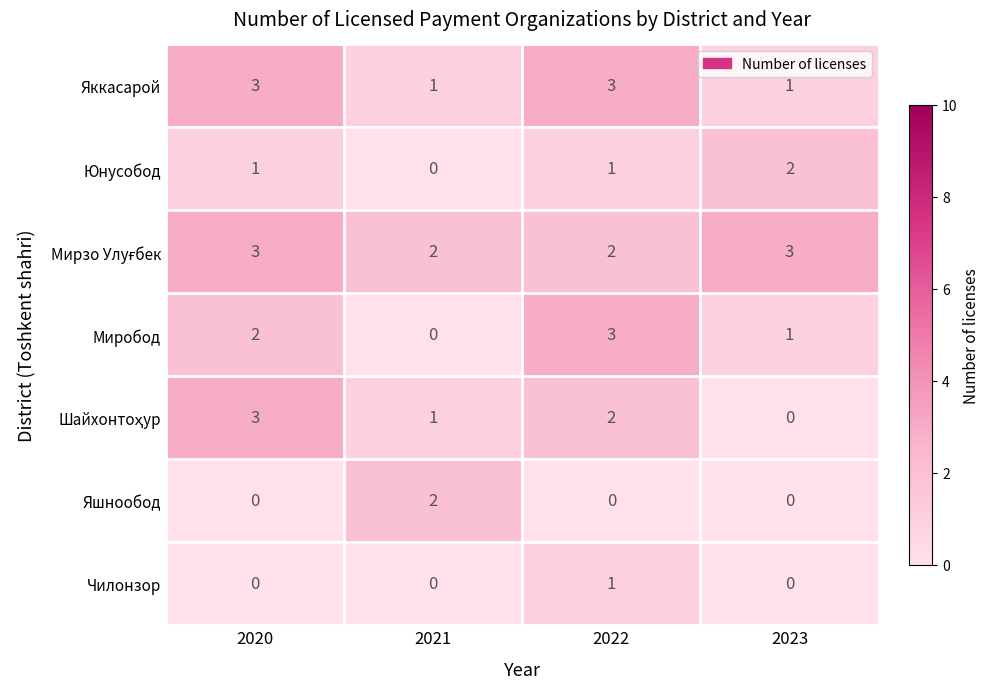

At which label does Юнусобод reach its peak?

2023